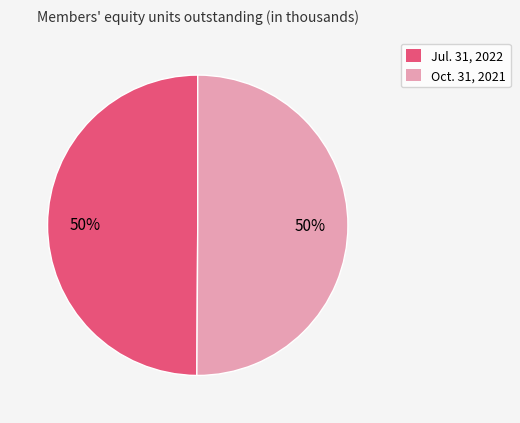

To the nearest percent, what is the combined percentage of Jul. 31, 2022 and Oct. 31, 2021?

100%